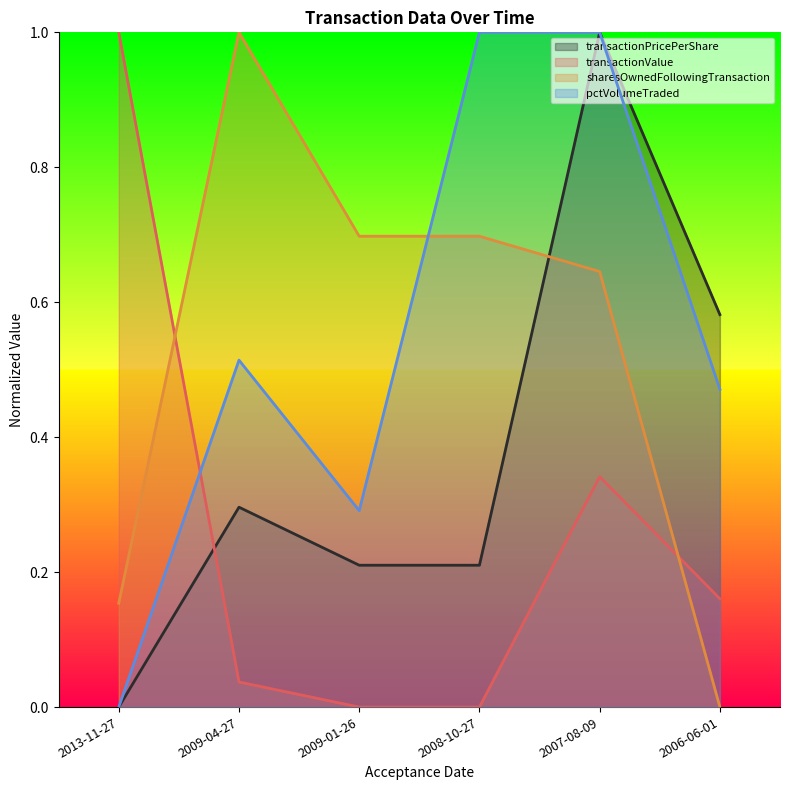

At 2008-10-27, list the series in order from smallest to largest.

transactionValue, transactionPricePerShare, sharesOwnedFollowingTransaction, pctVolumeTraded